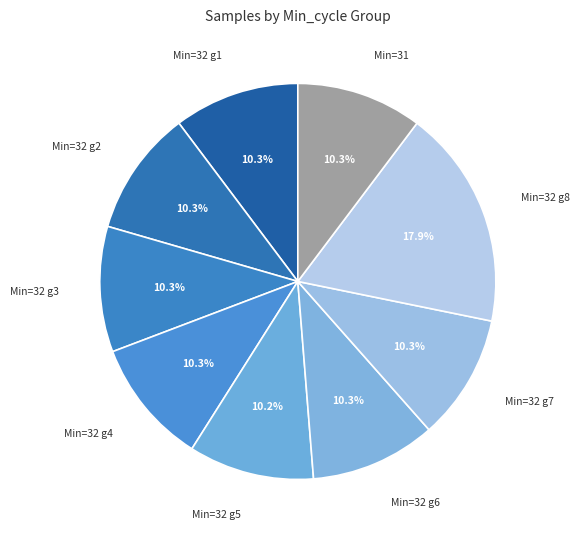

Count the number of slices in the pie.

9